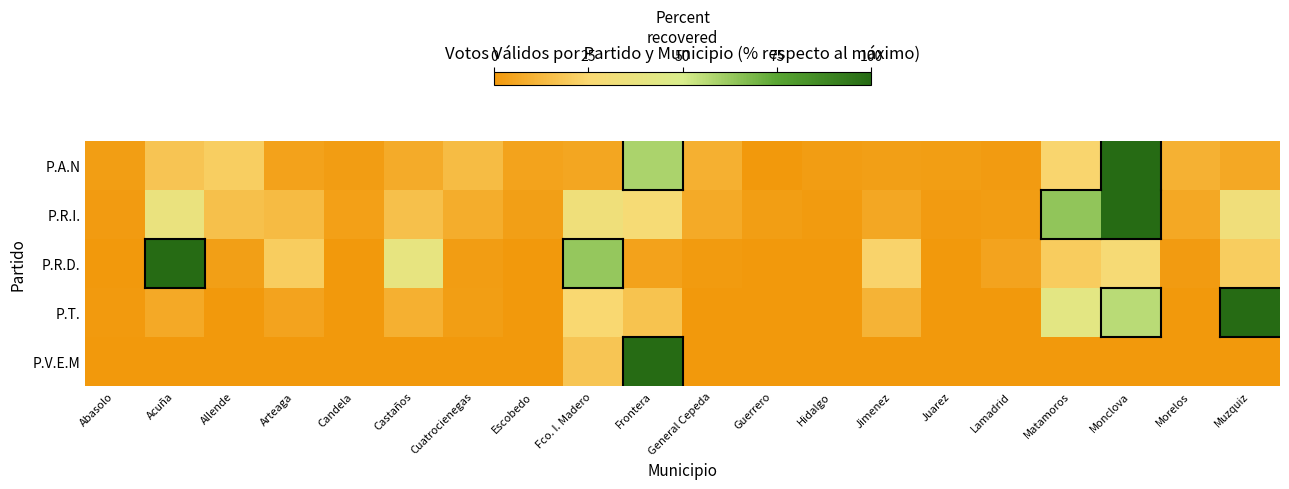

What is the total value across all series at Frontera?

206.4